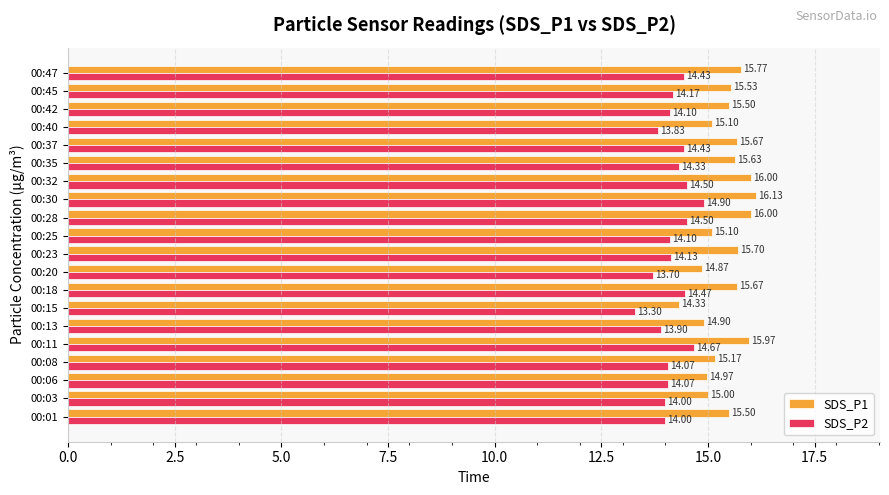

What is the sum of the SDS_P1 values at 00:45 and 00:37?

31.2